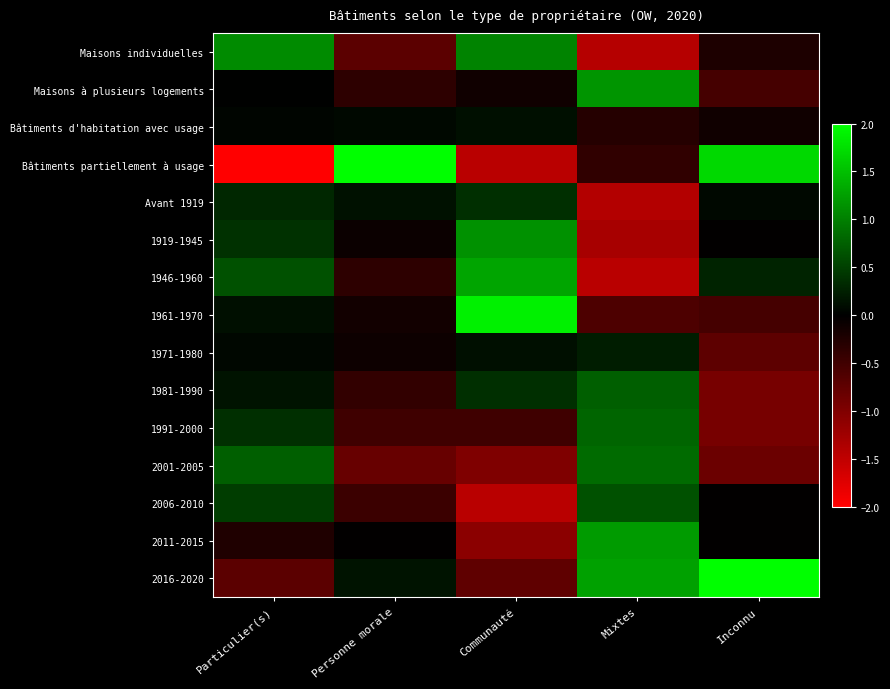

Which series has the largest total across all categories?

2016-2020